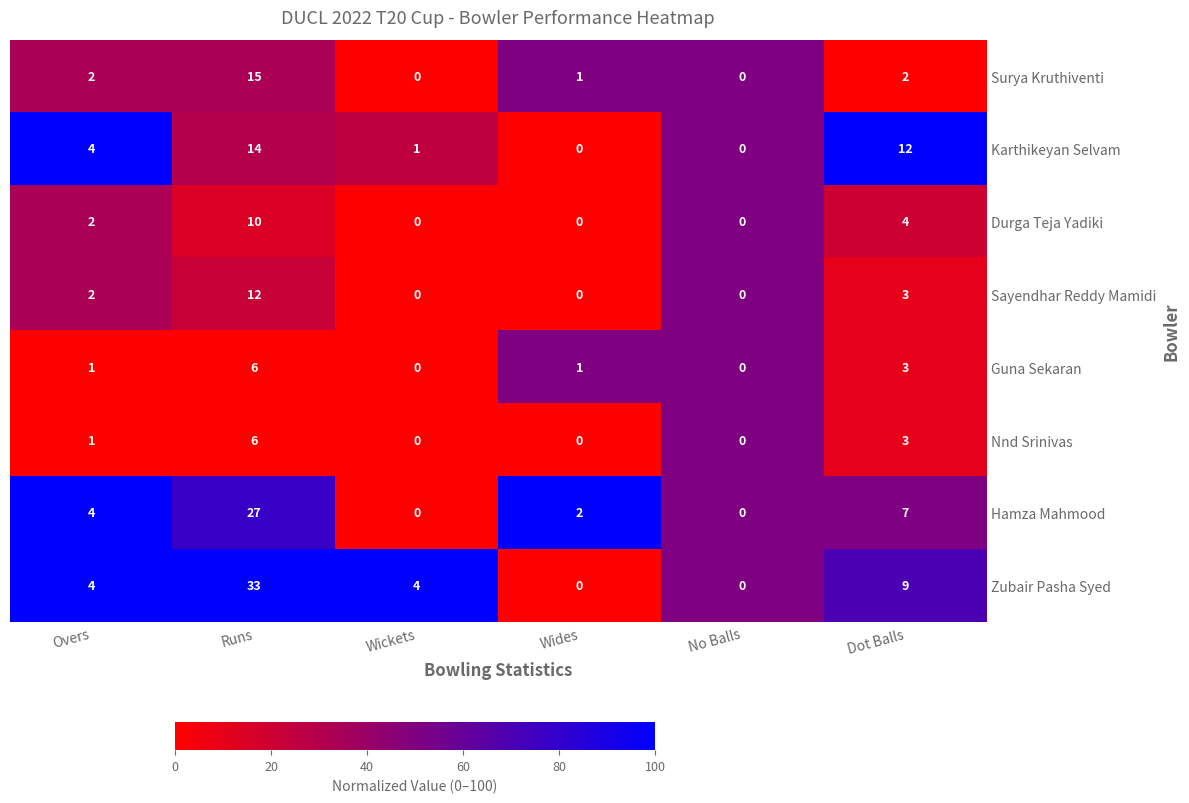

What is the highest value of the Nnd Srinivas series?

6